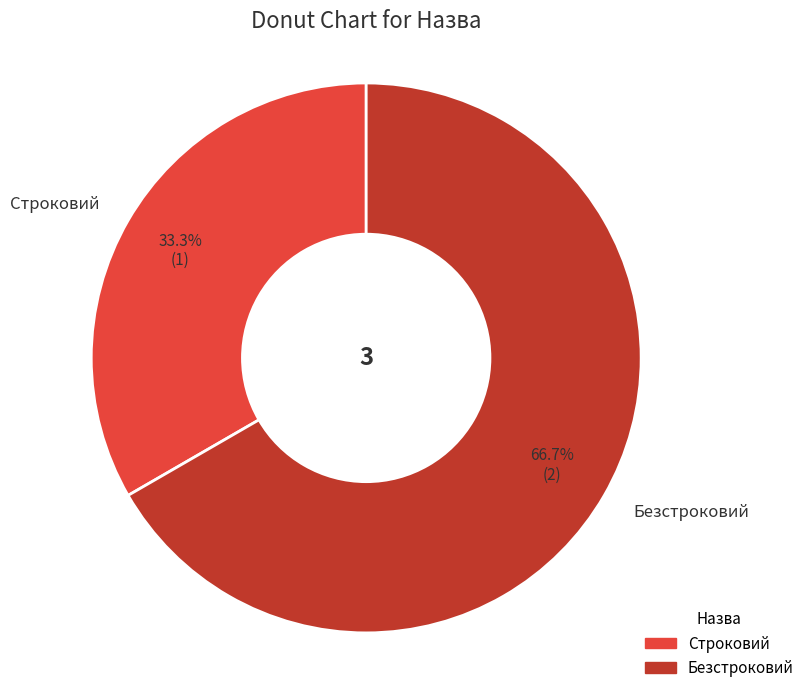

Which slice represents more than half of the pie?

Безстроковий